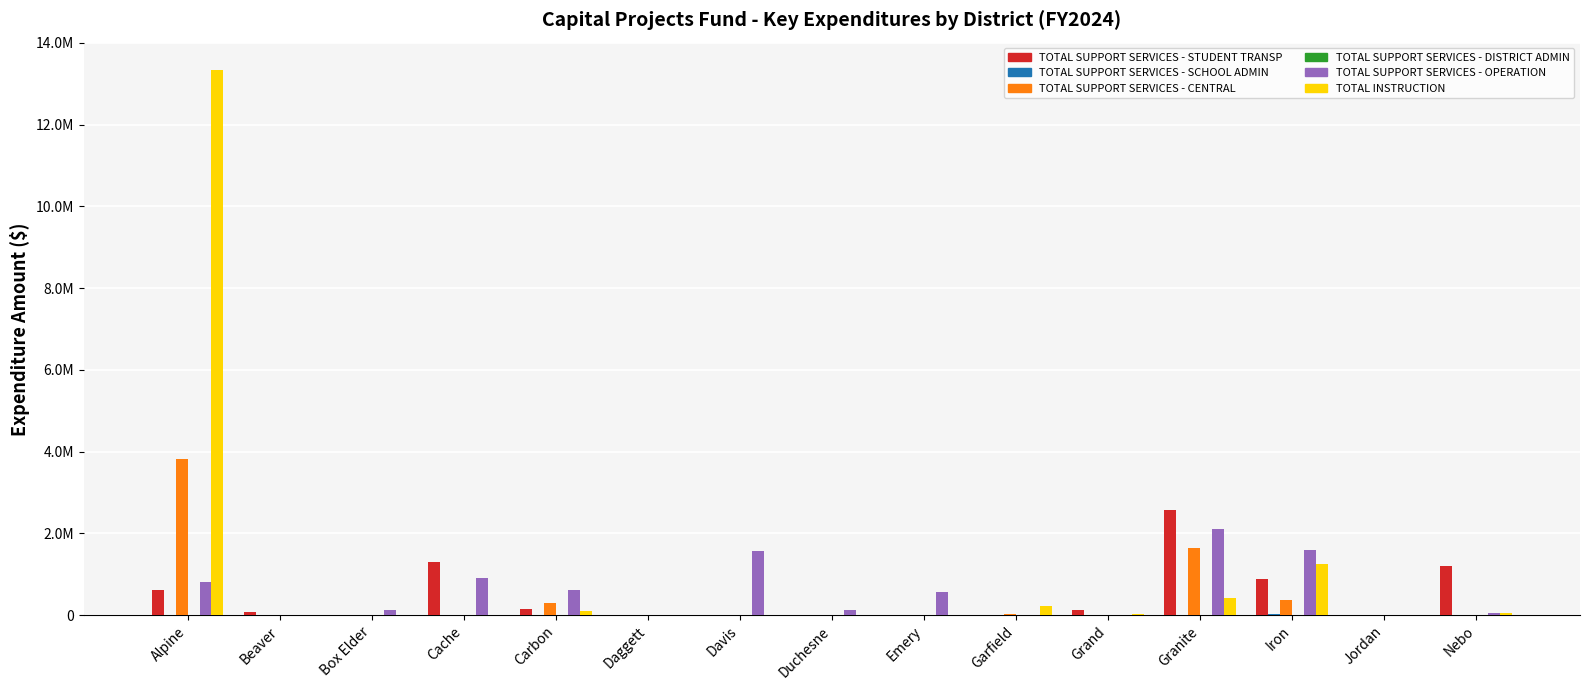

Does the chart contain stacked bars?

No